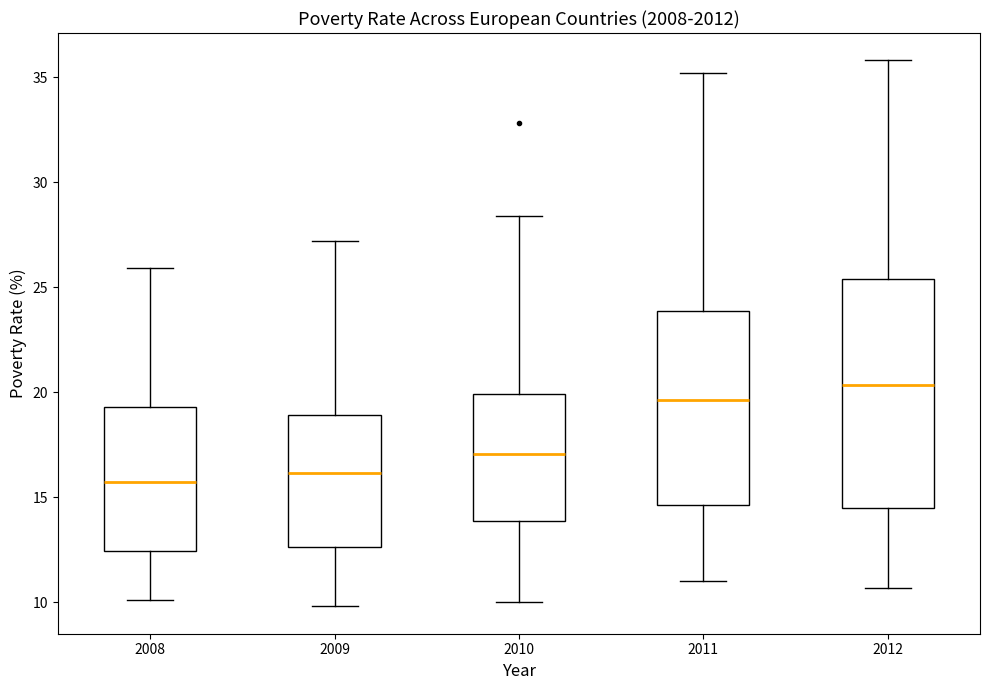

Where does the lower whisker of the box at x = 2009 end on the y-axis? The values are not printed on the chart, so give them approximately, as read against the axis.

10.0